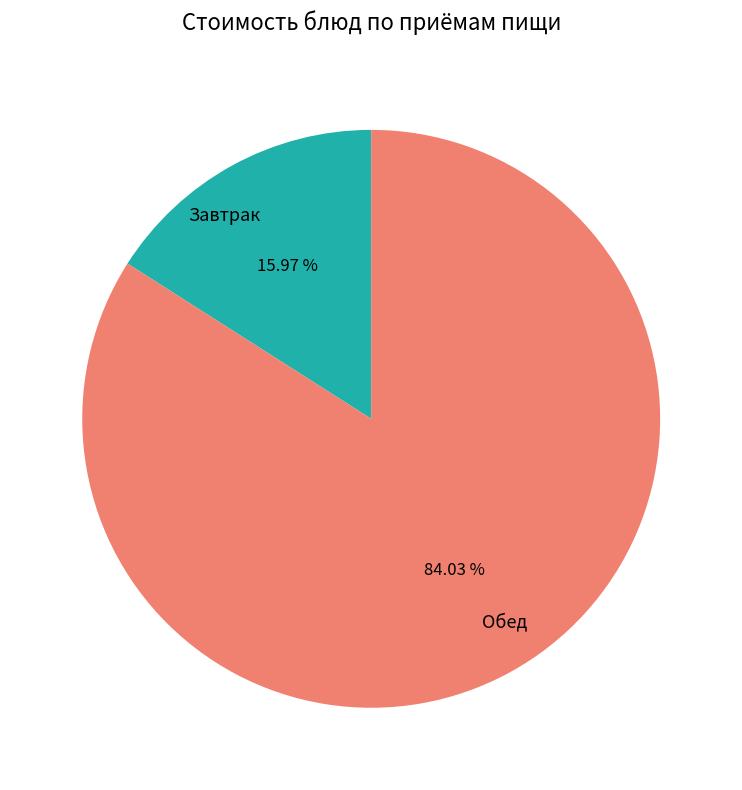

Rank the categories by value from highest to lowest.

Обед, Завтрак